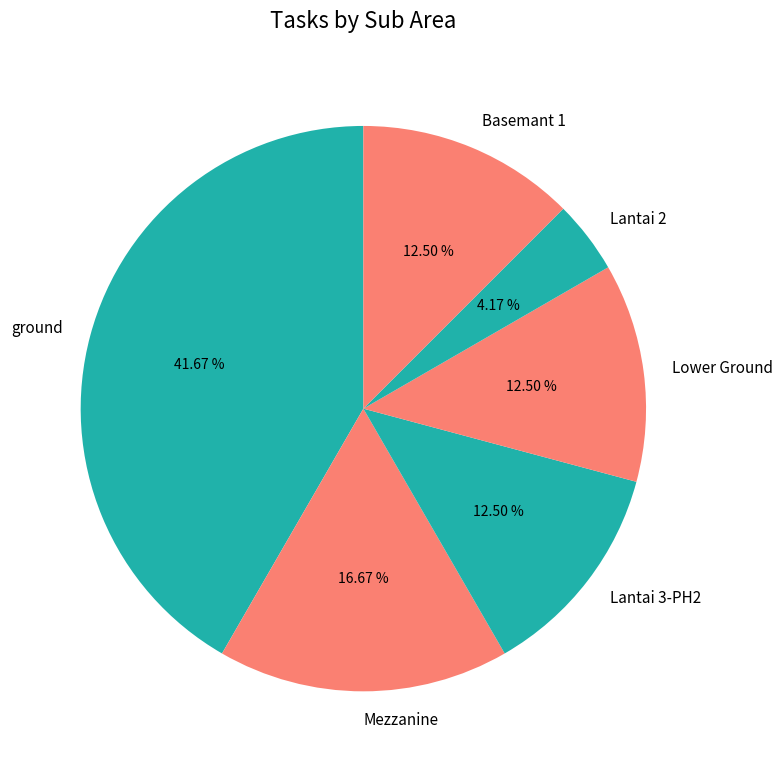

Approximately how many times larger is the value at Lantai 3-PH2 compared to Basemant 1?

1.0